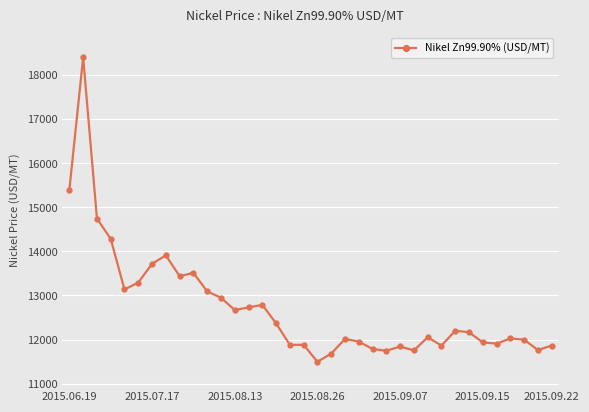

What is the maximum value shown in the chart?

18398.7